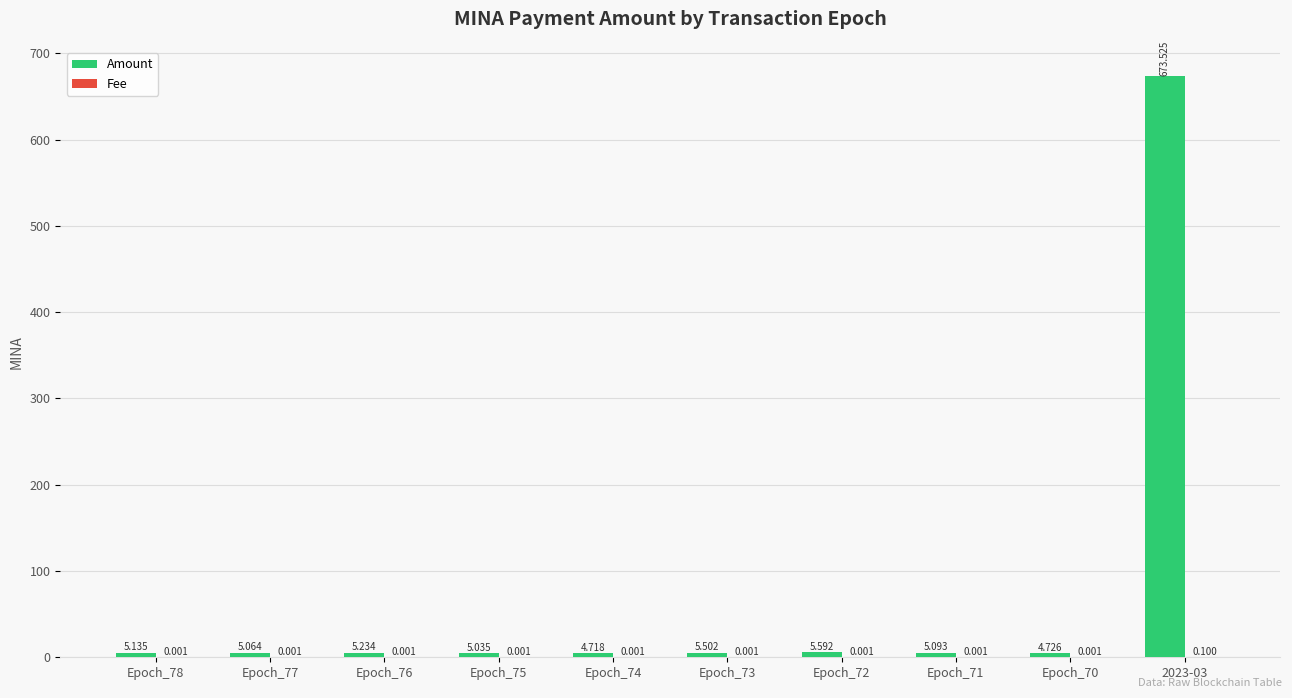

Which series changed the most between Epoch_76 and Epoch_71?

Amount